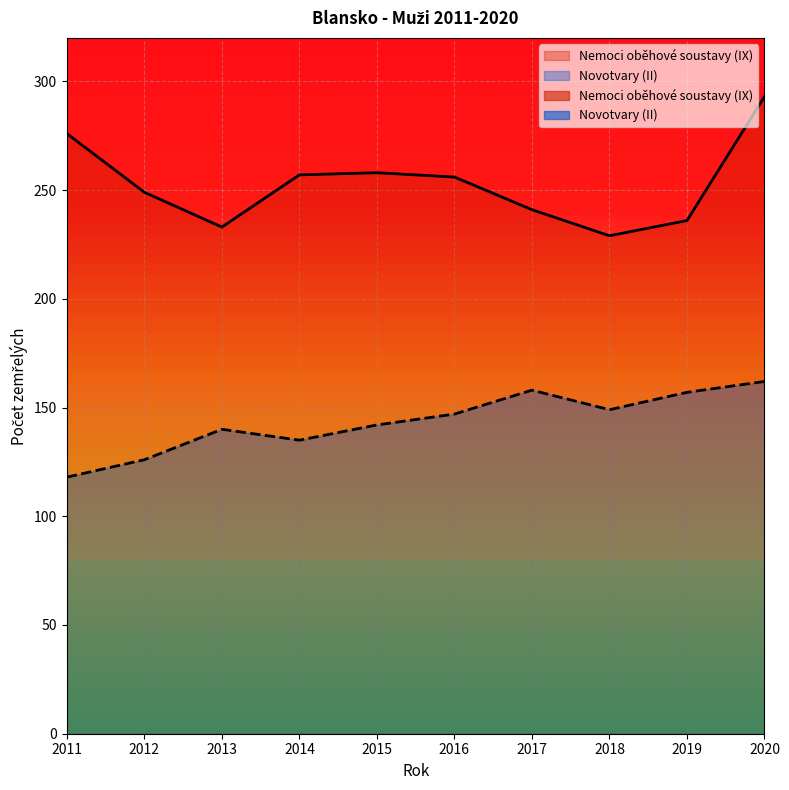

At which category does the chart reach its peak across all series?

2020